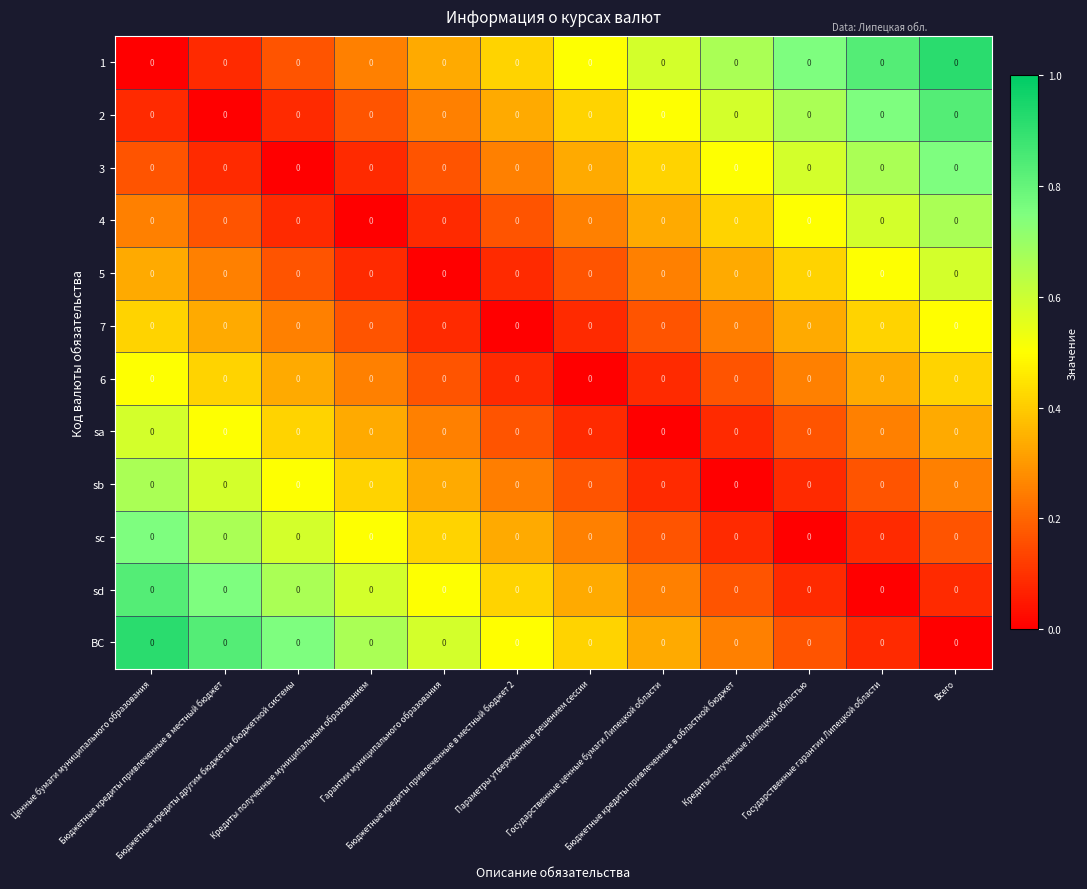

What is the sum of all 6 values?

3.0